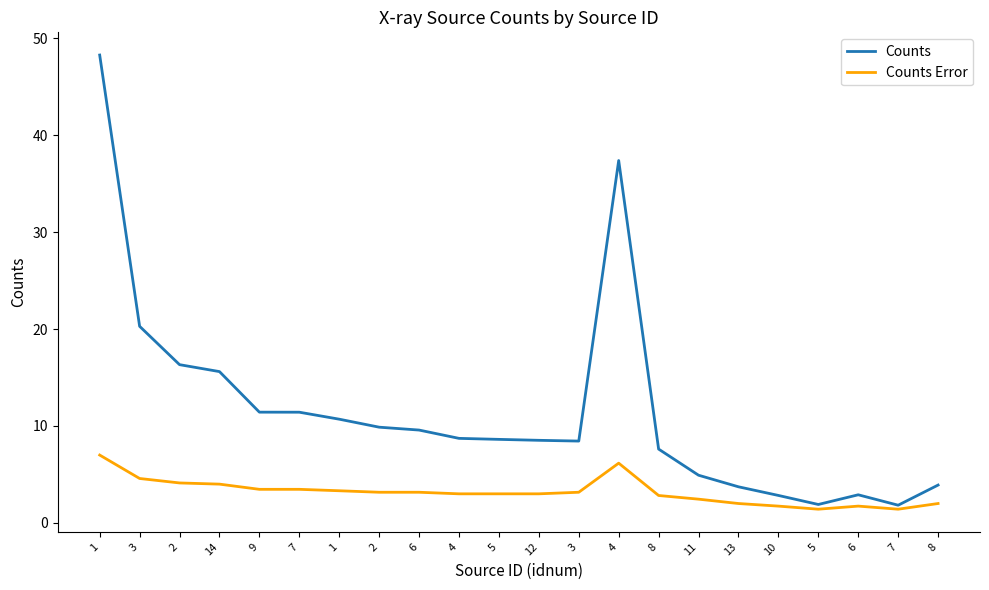

True or false: Counts and Counts Error intersect in this chart.

False